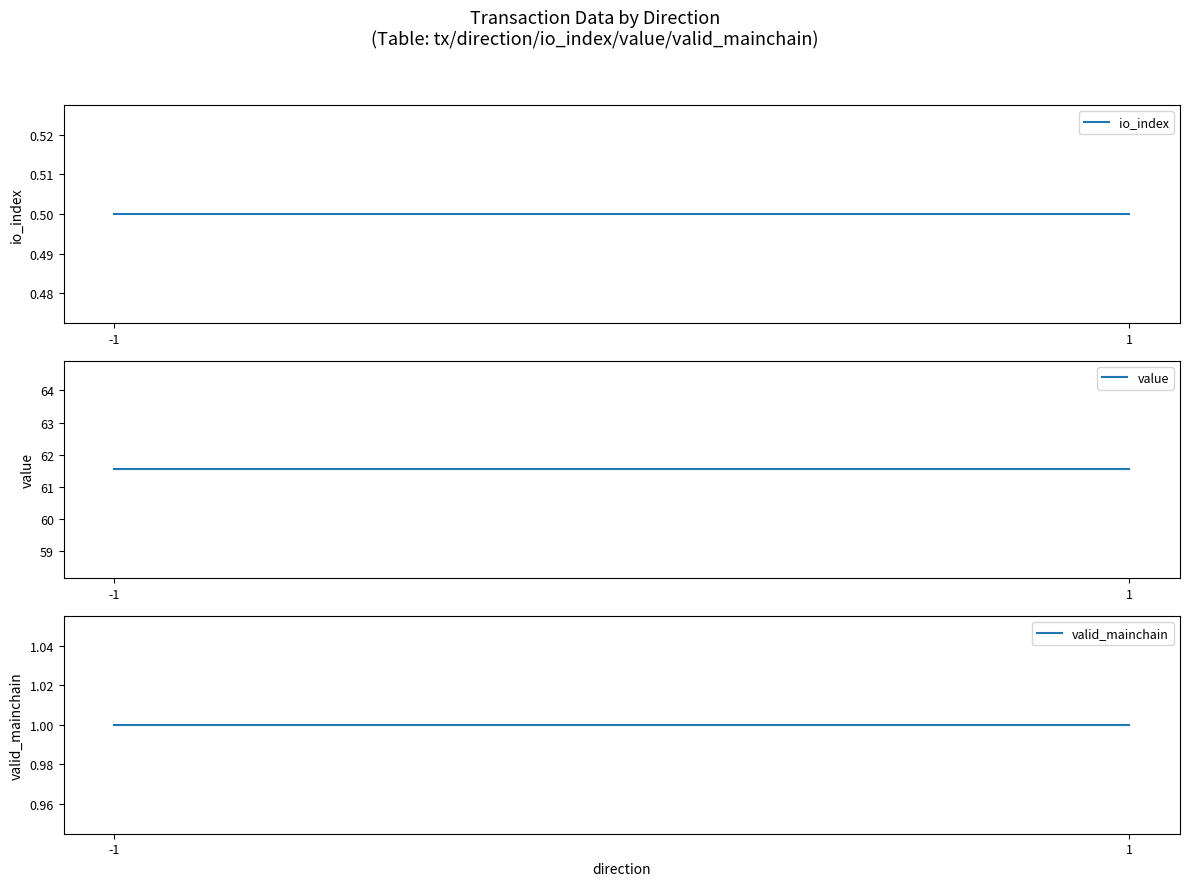

Reading left to right, transcribe all the data shown in this chart.

io_index: 0.5	0.5
value: 61.5	61.5
valid_mainchain: 1.0	1.0